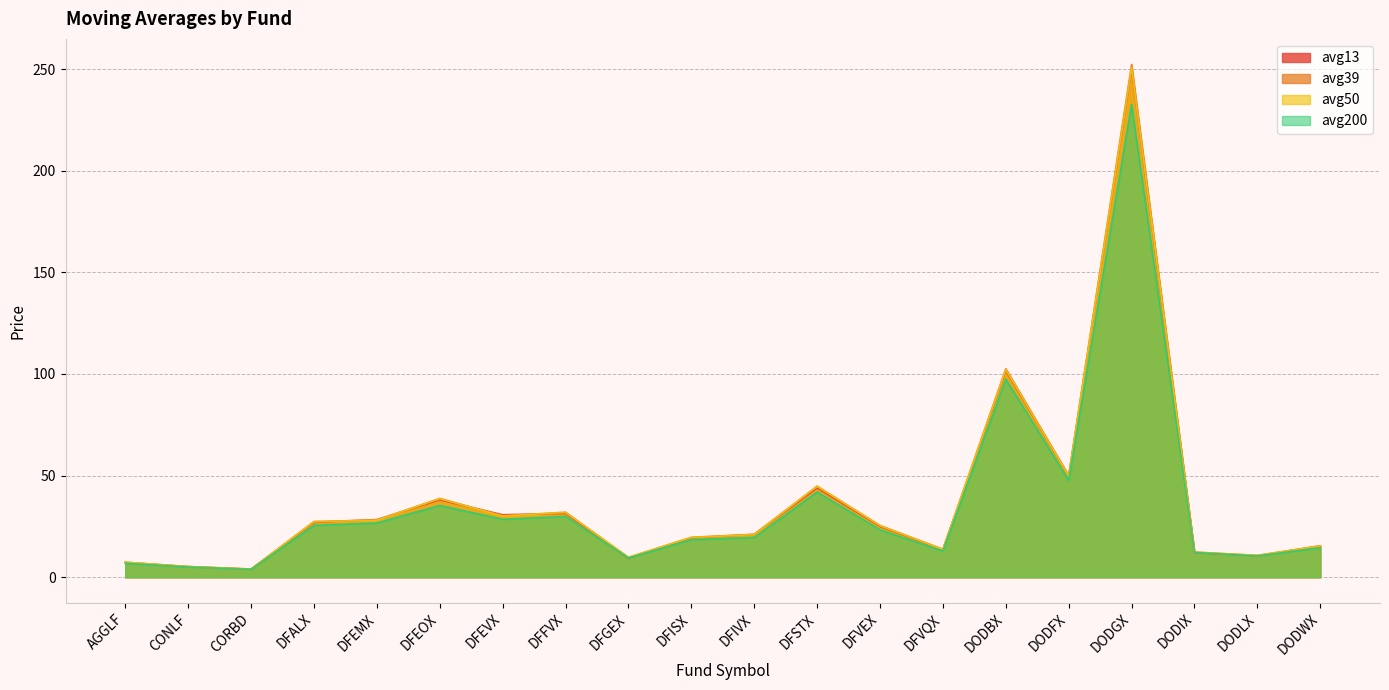

True or false: avg39 and avg200 intersect in this chart.

False